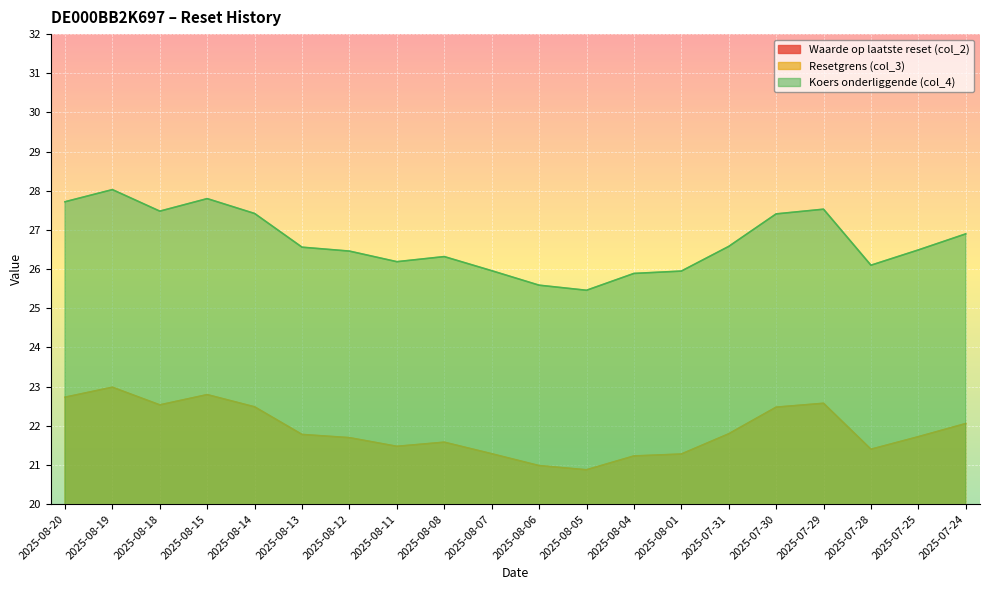

How many interior local valleys does the Resetgrens (col_3) series have?

4